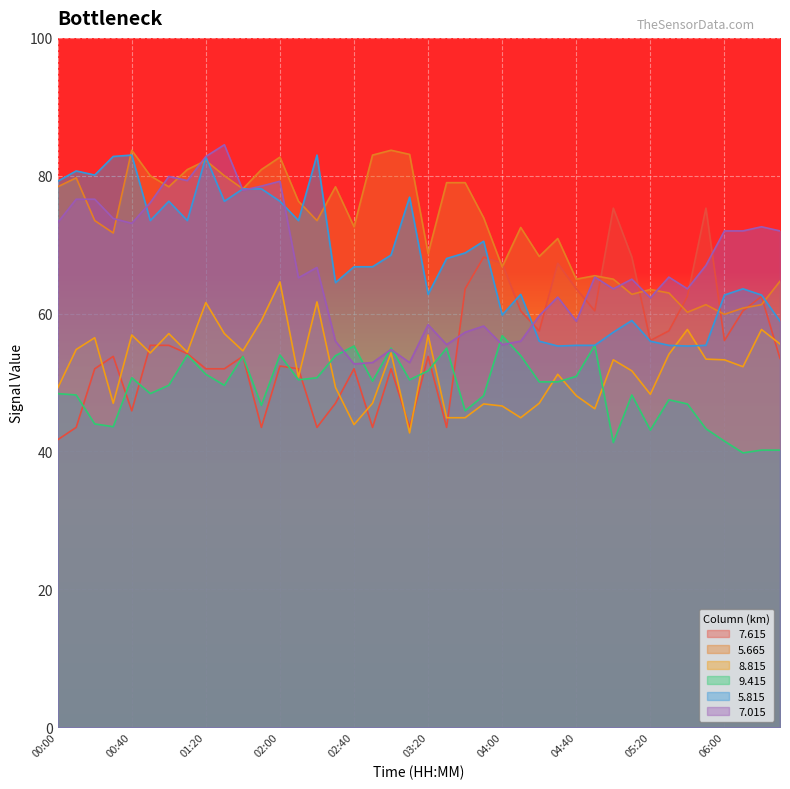

What is the minimum value for   5.815?

55.3